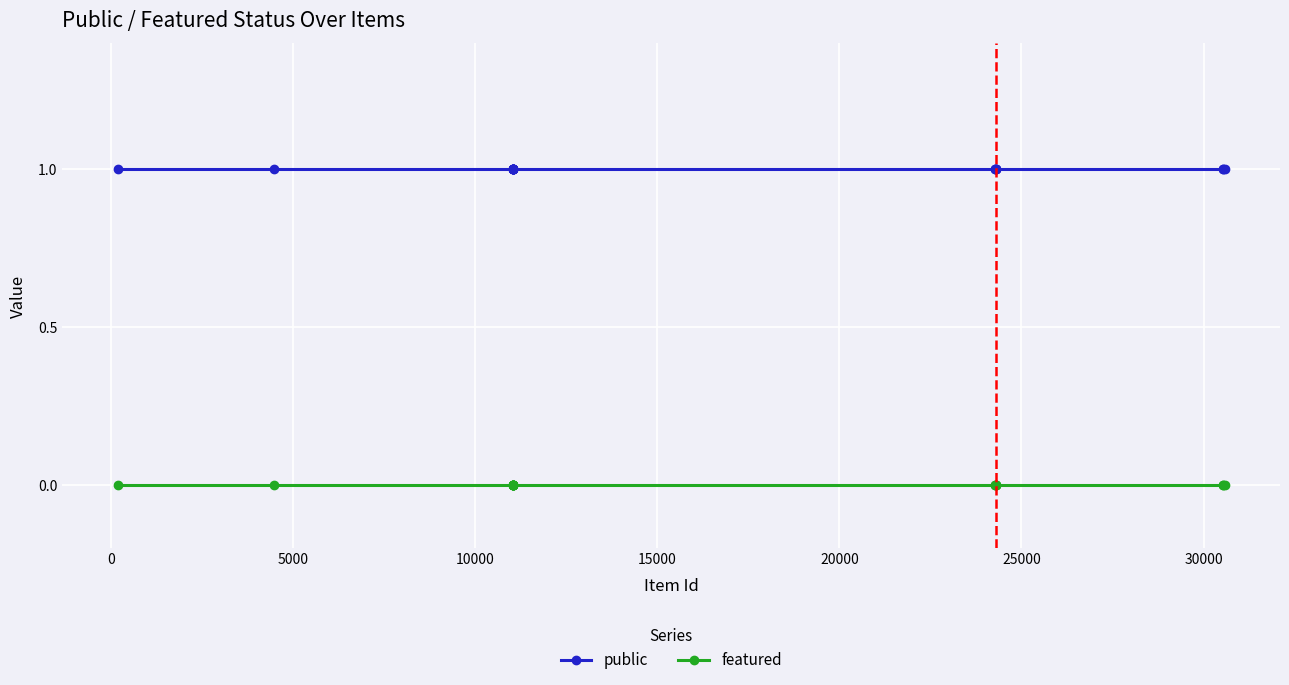

True or false: featured and public intersect in this chart.

False